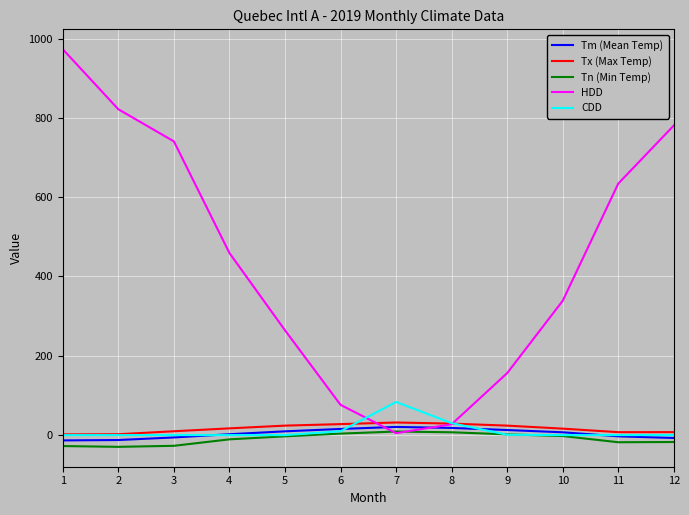

True or false: Tn (Min Temp) and Tx (Max Temp) cross at least once.

False